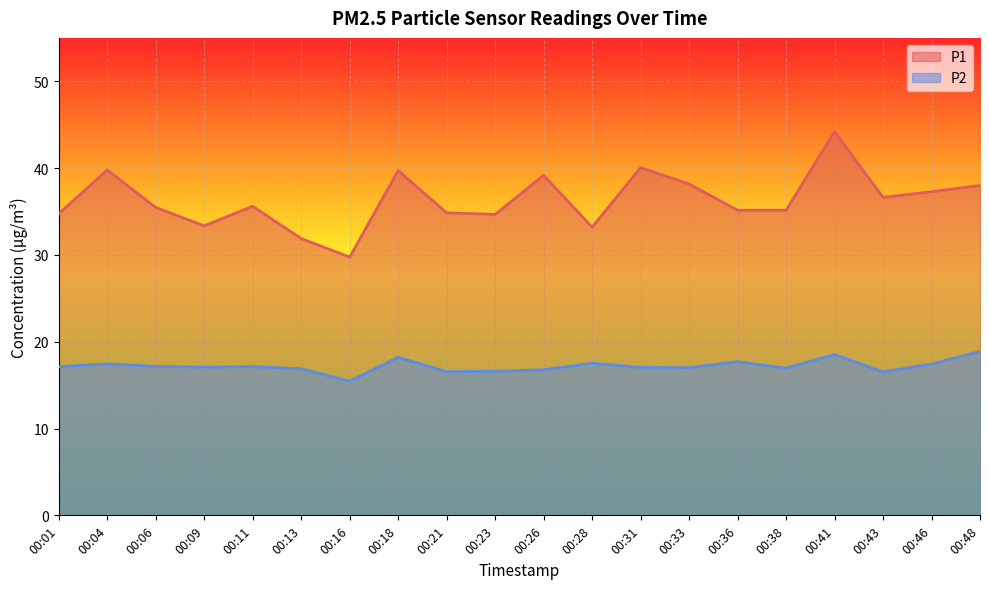

At which category does the chart reach its peak across all series?

00:41